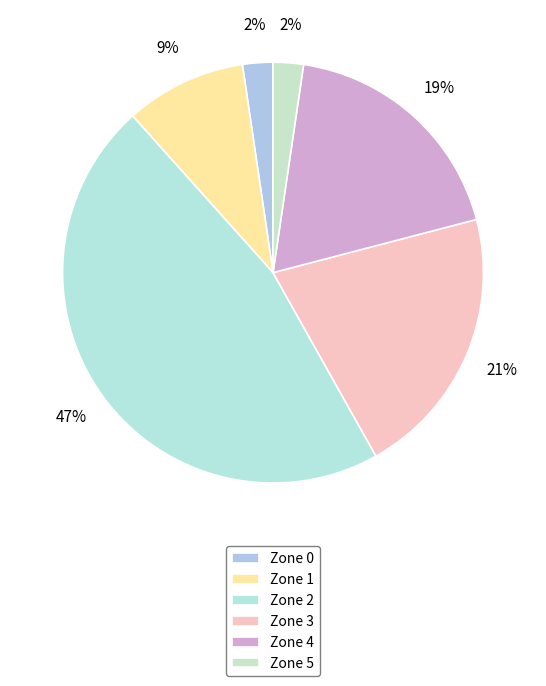

What percentage is the Zone 2 slice, to the nearest percent?

47%